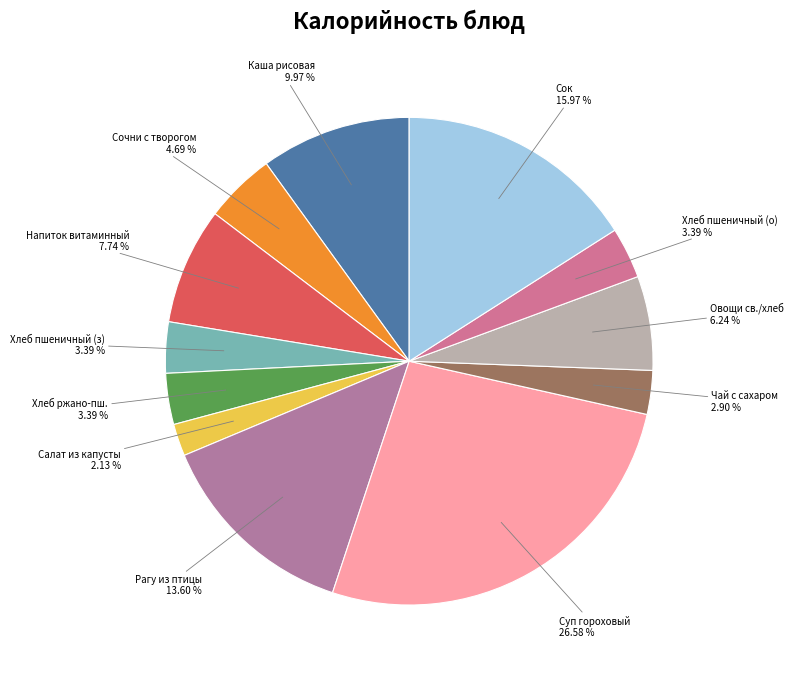

Count the number of slices in the pie.

12